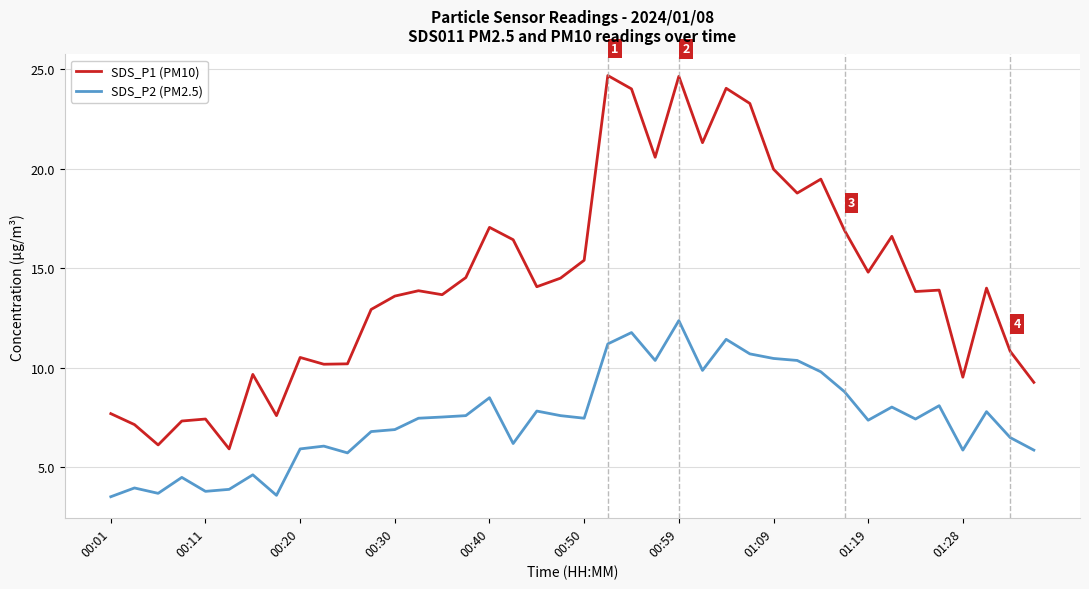

Which series has the largest total across all categories?

SDS_P1 (PM10)